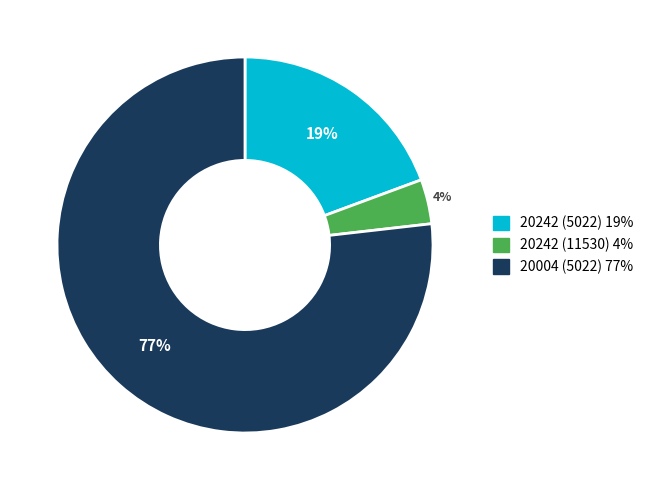

Between 20004 (5022) and 20242 (5022), which is larger?

20004 (5022)